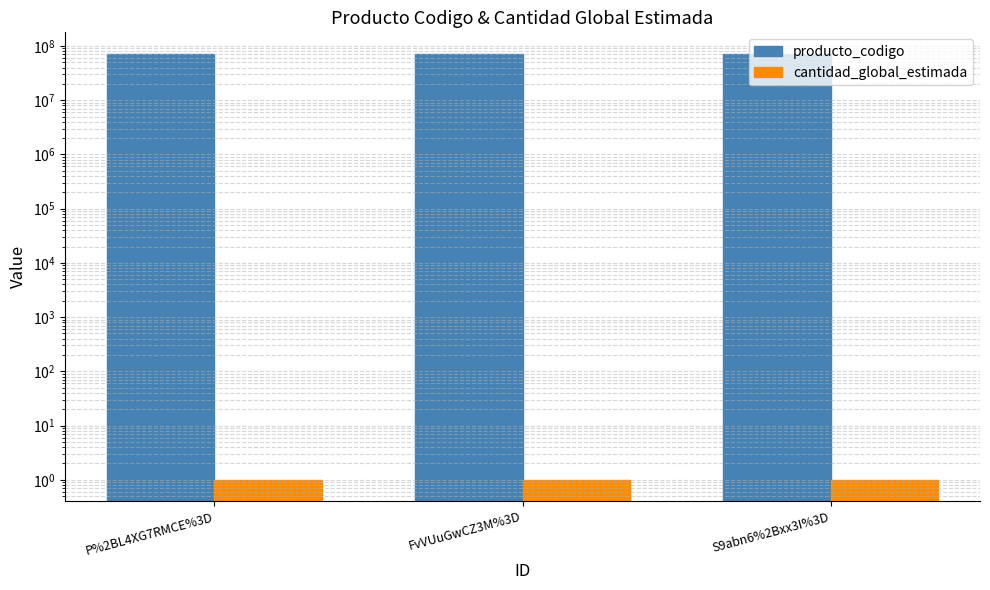

At which category does the chart reach its peak across all series?

FvVUuGwCZ3M%3D